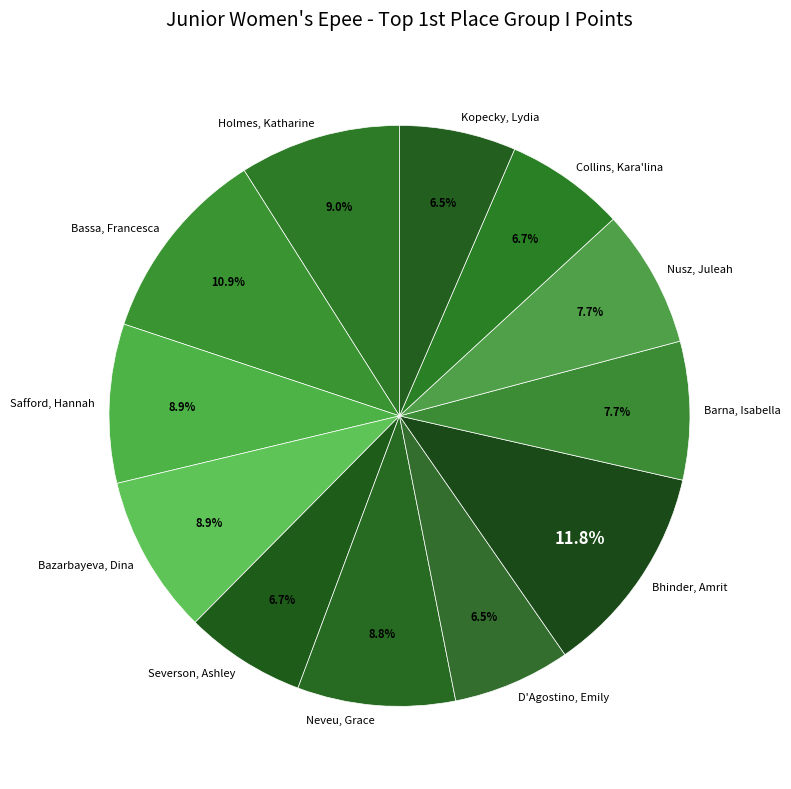

Count the number of slices in the pie.

12